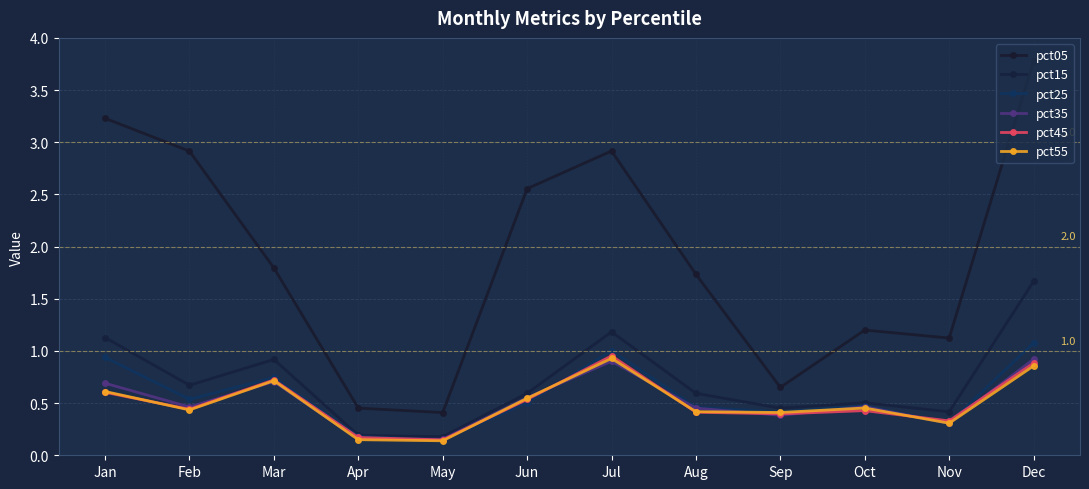

Reading left to right, what are all the values shown in this chart?

pct05: 3.2	2.9	1.8	0.5	0.4	2.6	2.9	1.7	0.7	1.2	1.1	3.8
pct15: 1.1	0.7	0.9	0.2	0.2	0.6	1.2	0.6	0.5	0.5	0.4	1.7
pct25: 0.9	0.5	0.7	0.2	0.1	0.5	1.0	0.5	0.4	0.5	0.3	1.1
pct35: 0.7	0.5	0.7	0.2	0.2	0.6	0.9	0.5	0.4	0.5	0.3	0.9
pct45: 0.6	0.4	0.7	0.2	0.1	0.5	1.0	0.4	0.4	0.4	0.3	0.9
pct55: 0.6	0.4	0.7	0.1	0.1	0.5	0.9	0.4	0.4	0.5	0.3	0.9